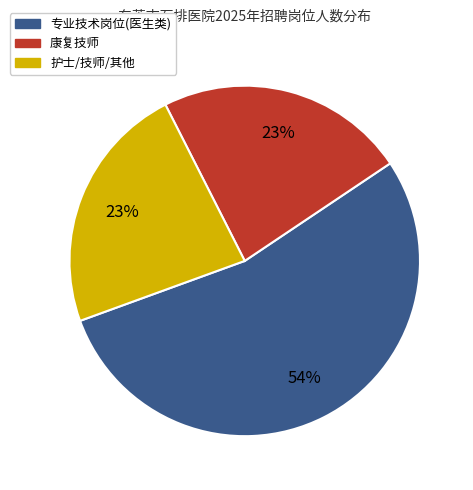

To the nearest percent, what is the difference between the largest and smallest slice percentages?

31%